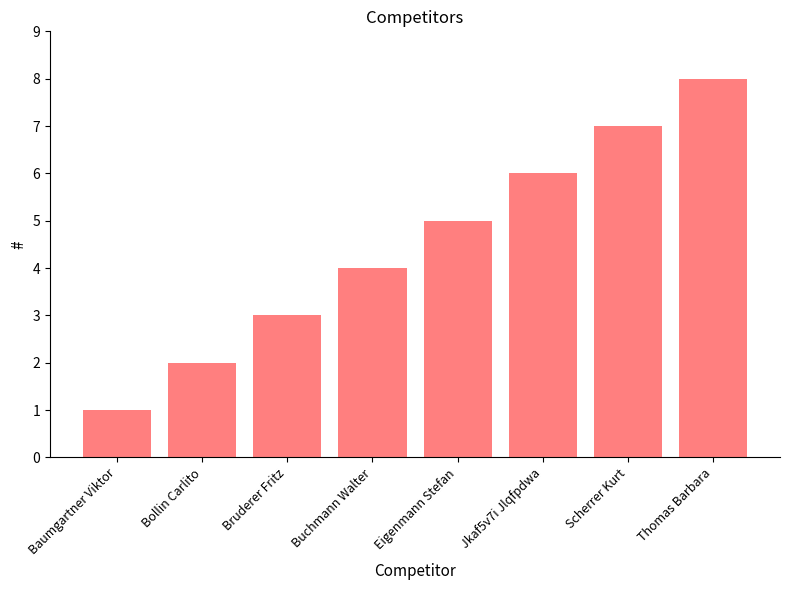

What is the difference between the second highest and second lowest values?

5